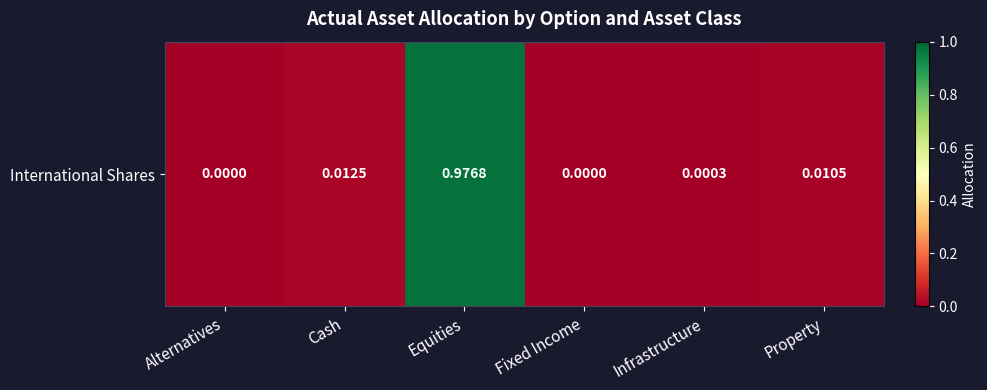

Which category has the highest value across all series?

Equities